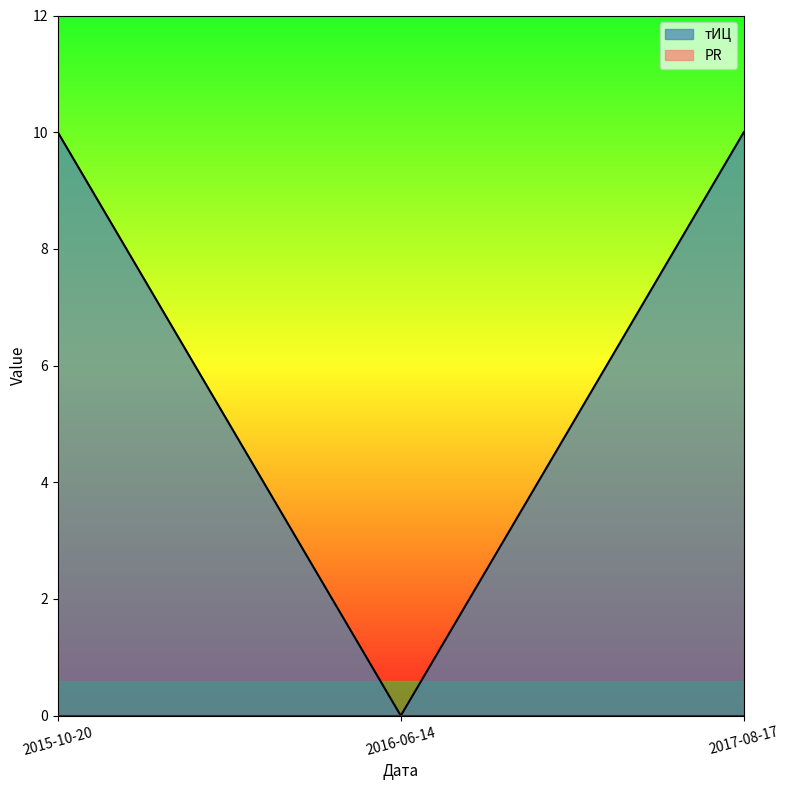

The chart shows a value of 5 at 2016-06-14. True or false?

False